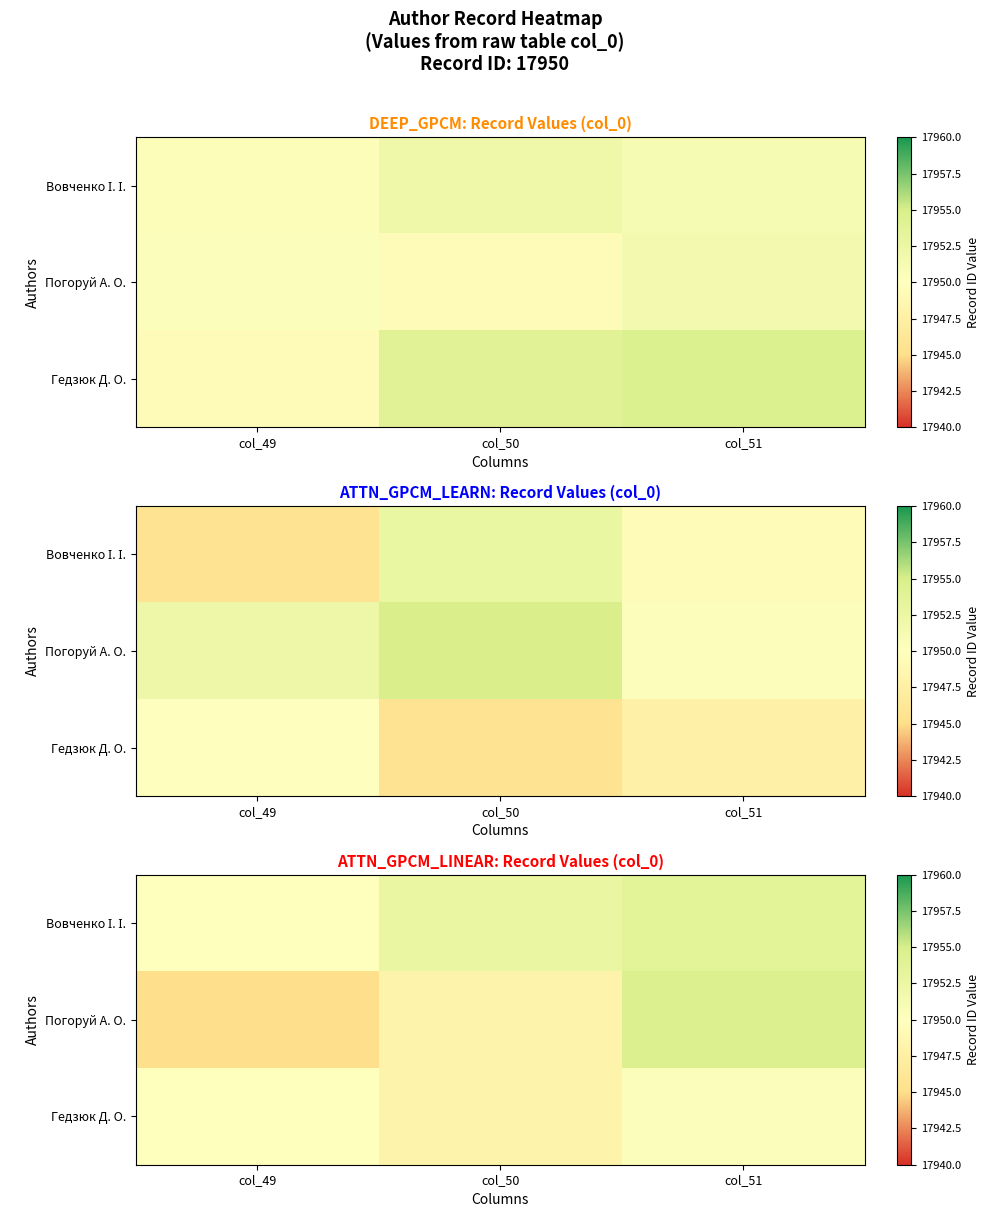

Count the number of data series in this chart.

3